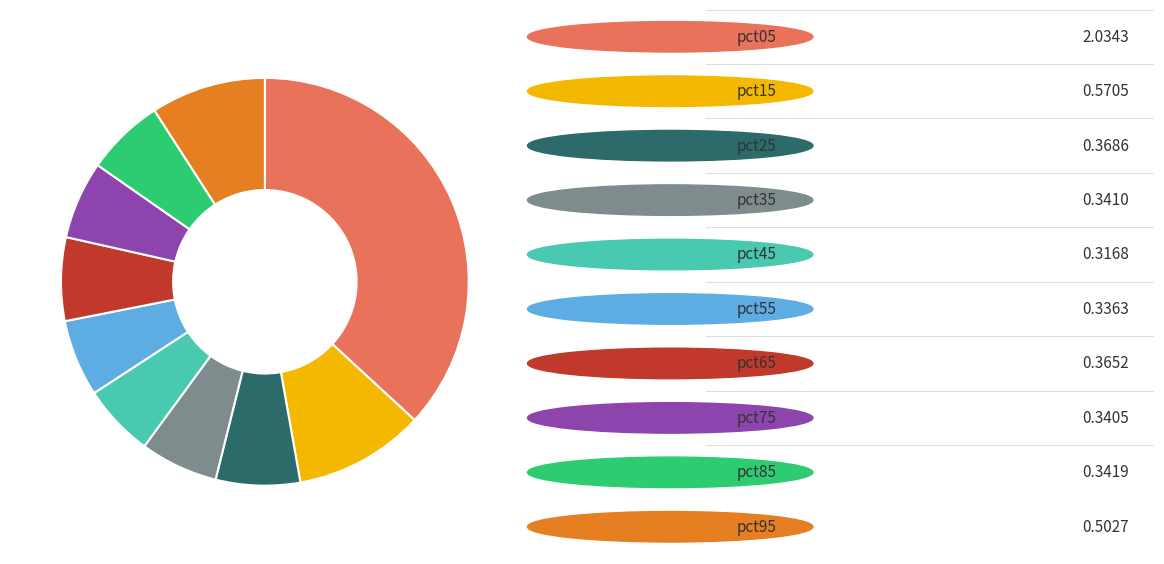

Does any single category account for the majority?

No